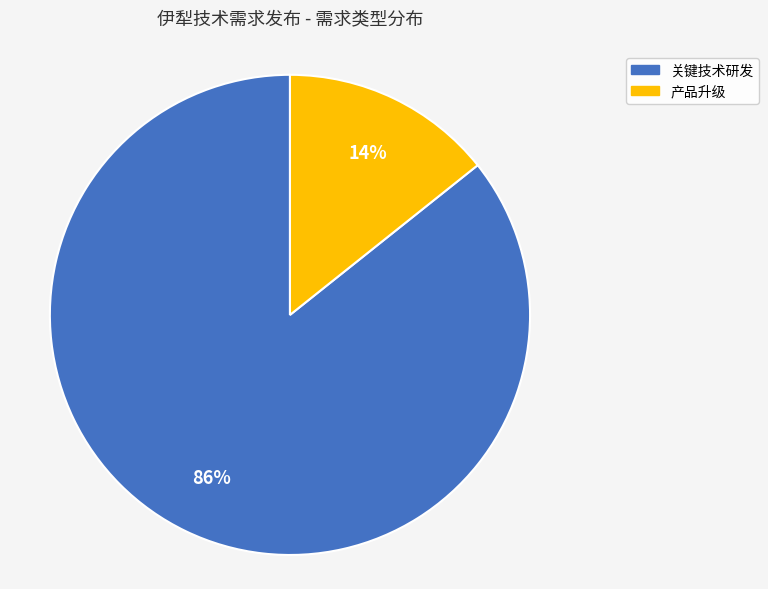

What is the smallest slice in the pie chart?

产品升级